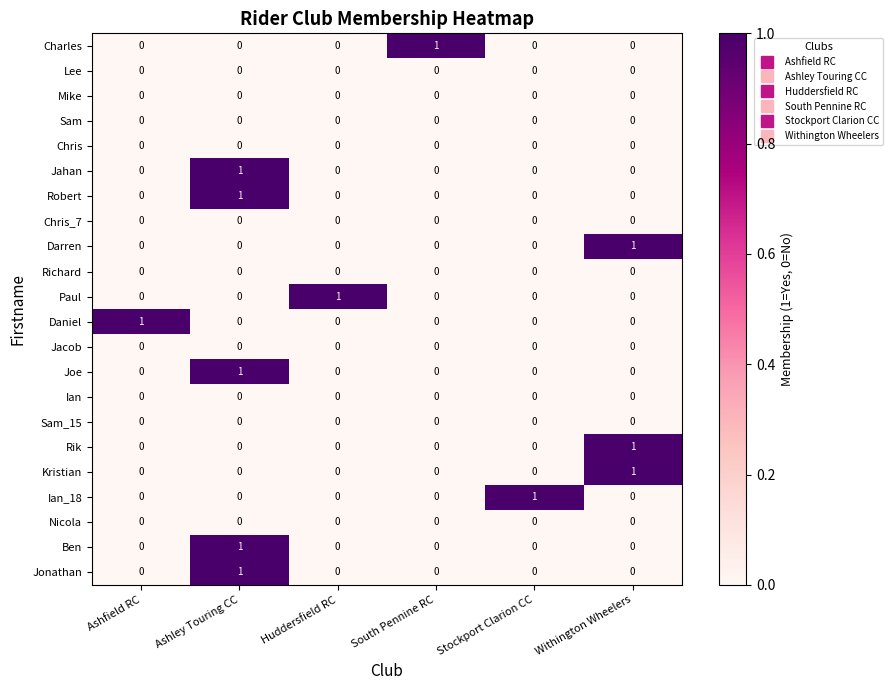

Is it true that Chris equals 0 at Stockport Clarion CC?

True